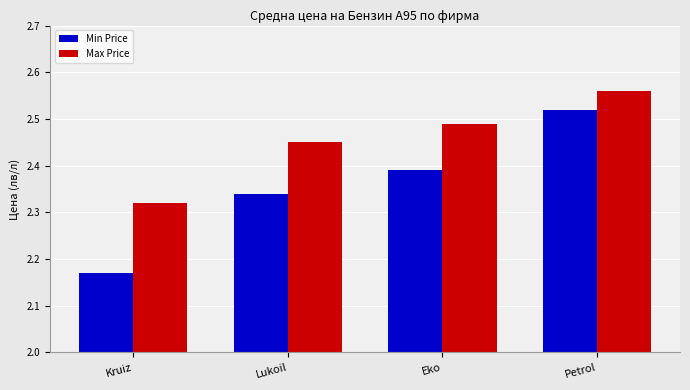

Rank the categories by Min Price value from highest to lowest.

Petrol, Eko, Lukoil, Kruiz